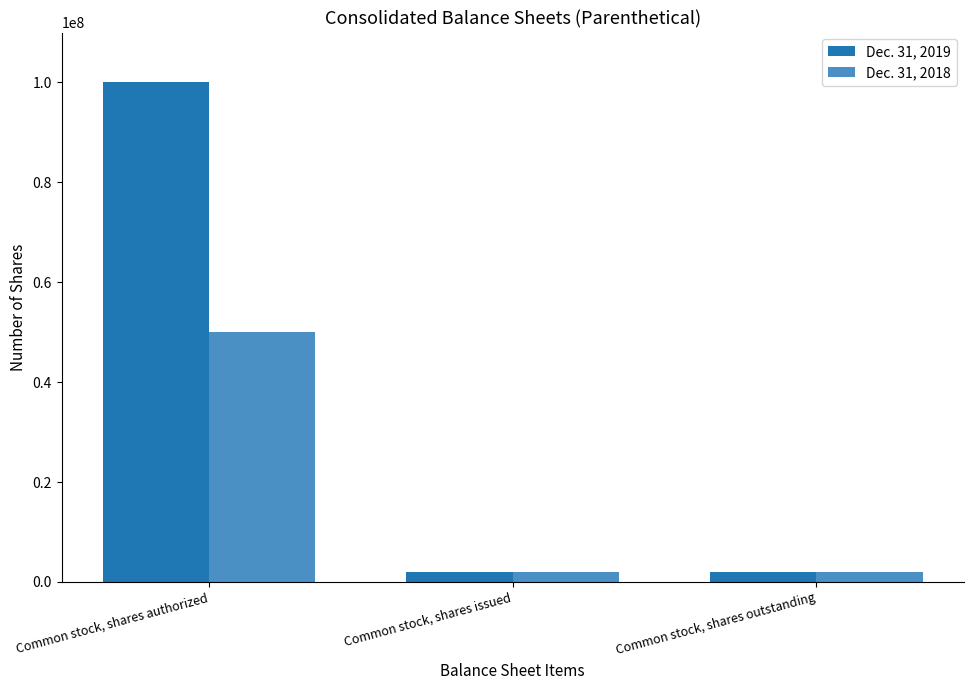

What is the label of the 3rd bar from the left?

Common stock, shares outstanding